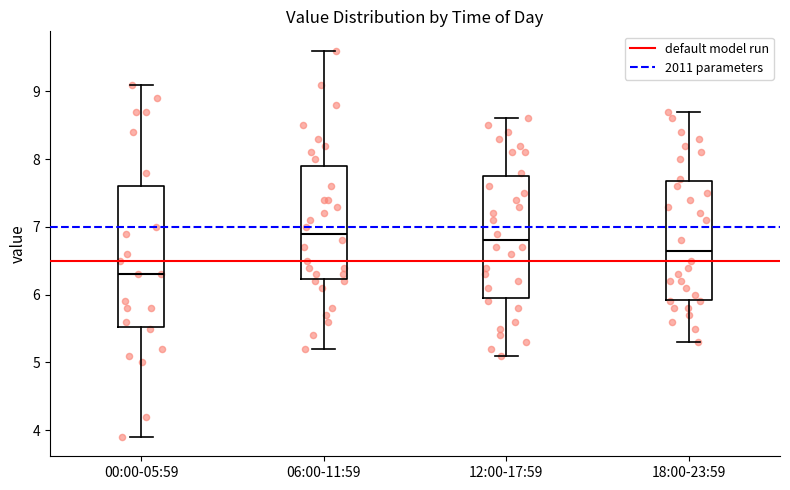

Reading left to right, transcribe this box plot: for each box, give where its median line is, the range the box spans, and where its two whiskers end, as read against the y-axis. The values are not printed on the chart, so give them approximately, as read against the axis.

00:00-05:59: median 6.3, box 5.5 to 7.6, whiskers 3.9 to 9.1
06:00-11:59: median 6.9, box 6.2 to 7.9, whiskers 5.2 to 9.6
12:00-17:59: median 6.8, box 6.0 to 7.8, whiskers 5.1 to 8.6
18:00-23:59: median 6.7, box 5.9 to 7.7, whiskers 5.3 to 8.7